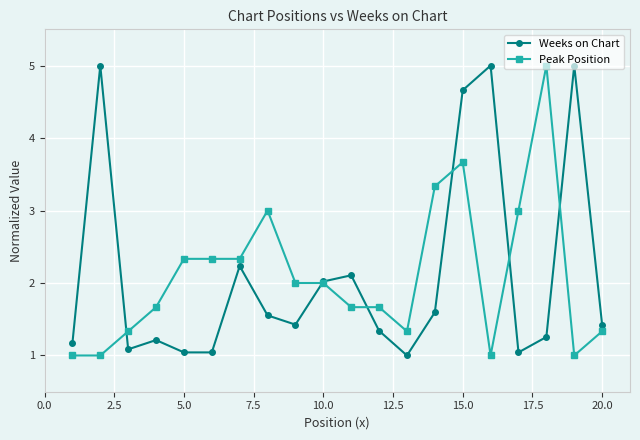

True or false: Weeks on Chart has more than 2 interior local peaks.

True